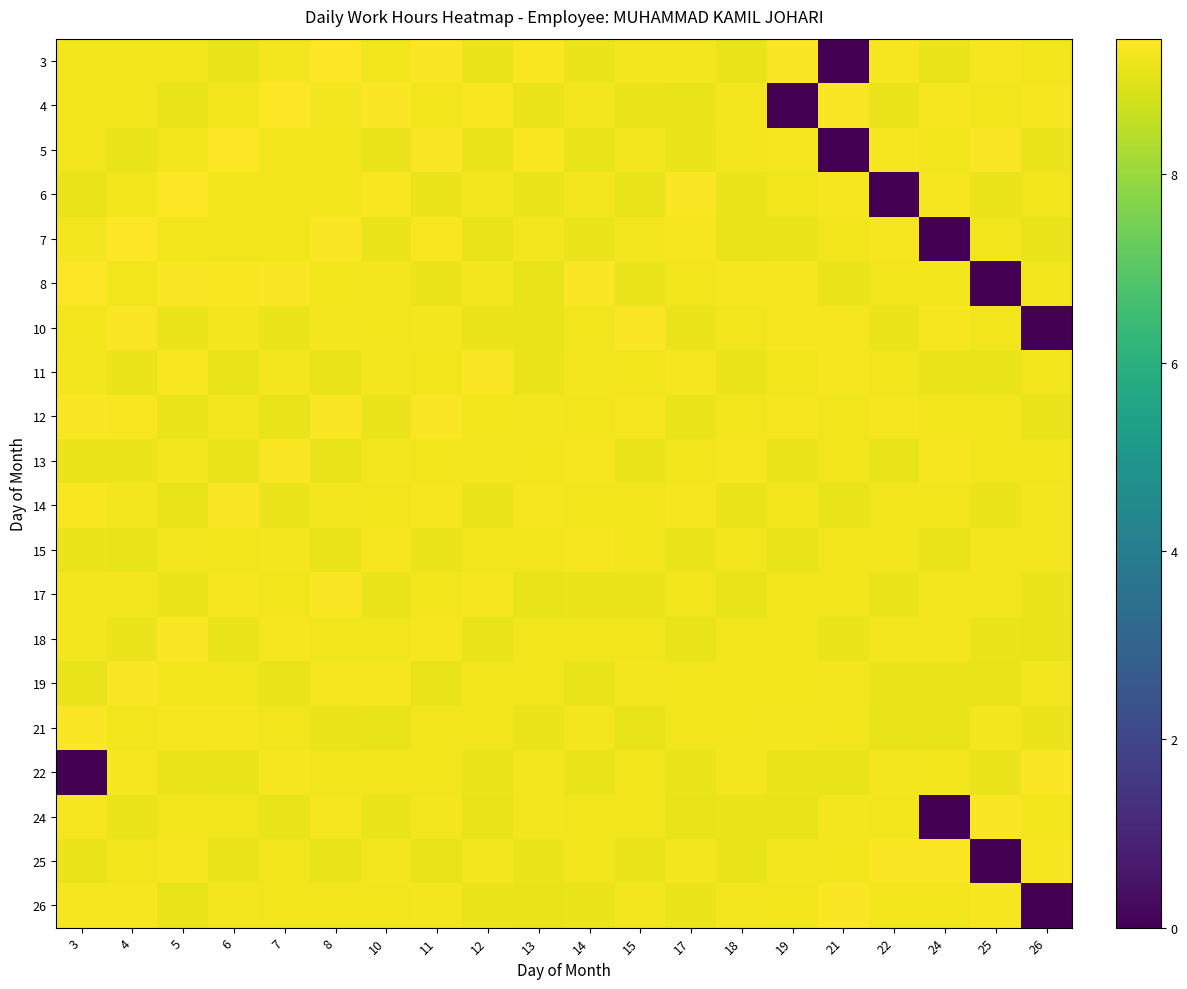

List the series in order of their peak value, lowest first.

15, 10, 11, 12, 13, 14, 17, 18, 19, 21, 22, 24, 25, 26, 3, 4, 5, 6, 7, 8